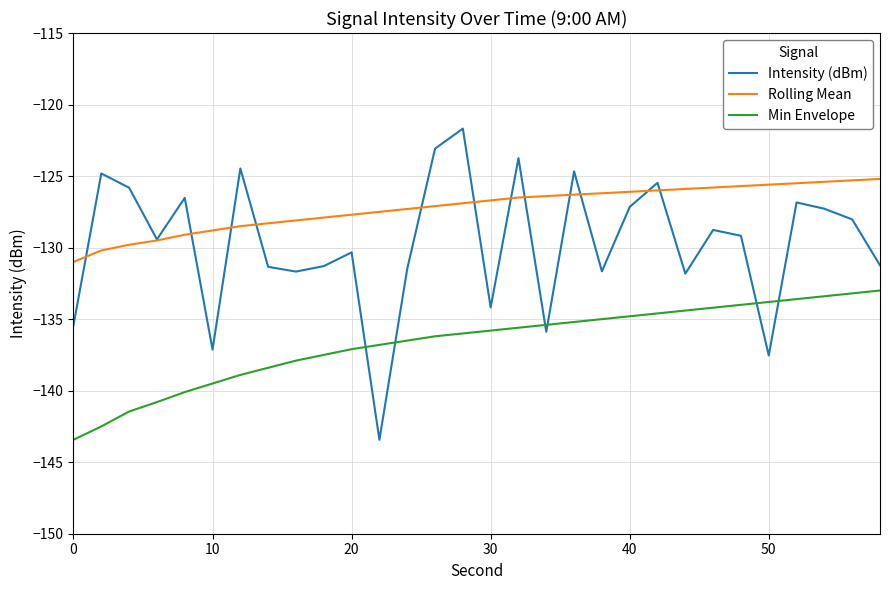

Rank the series by their maximum value, from lowest to highest.

Min Envelope, Rolling Mean, Intensity (dBm)